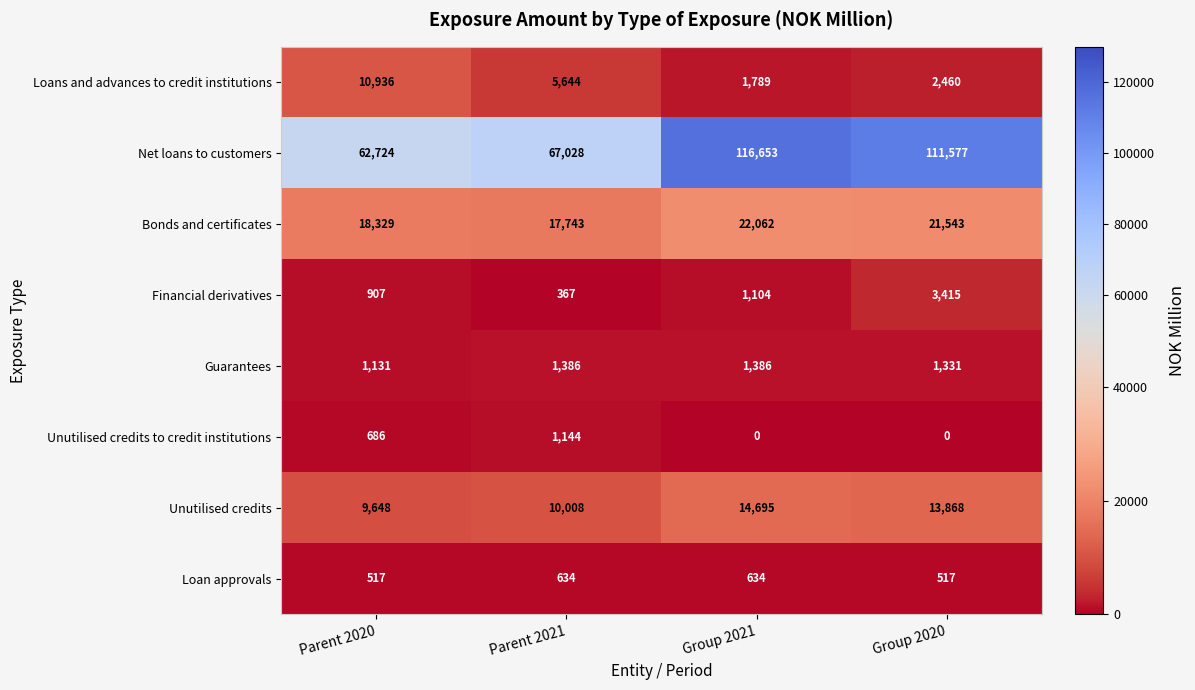

At how many categories does at least one series exceed 46963?

4